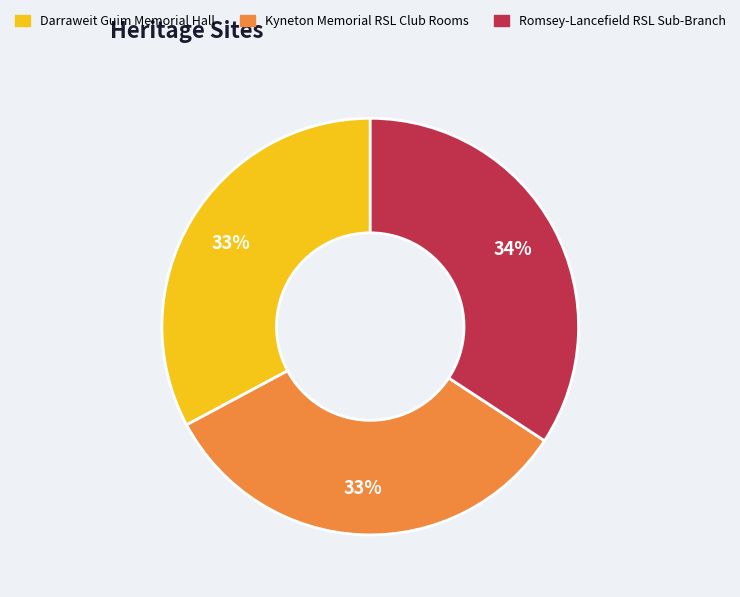

Which category has the biggest portion of the pie?

Romsey-Lancefield RSL Sub-Branch